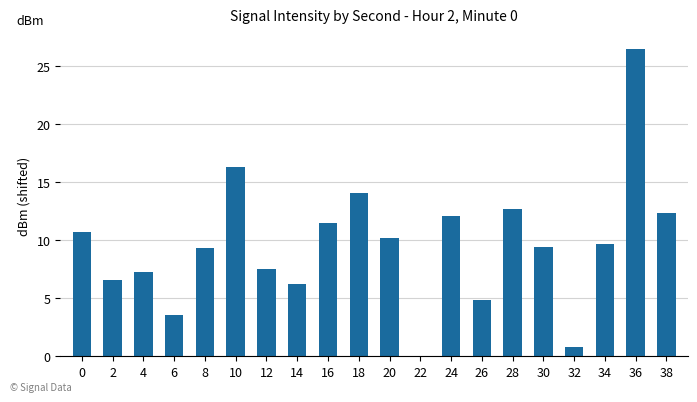

What is the maximum value shown in the chart?

26.5